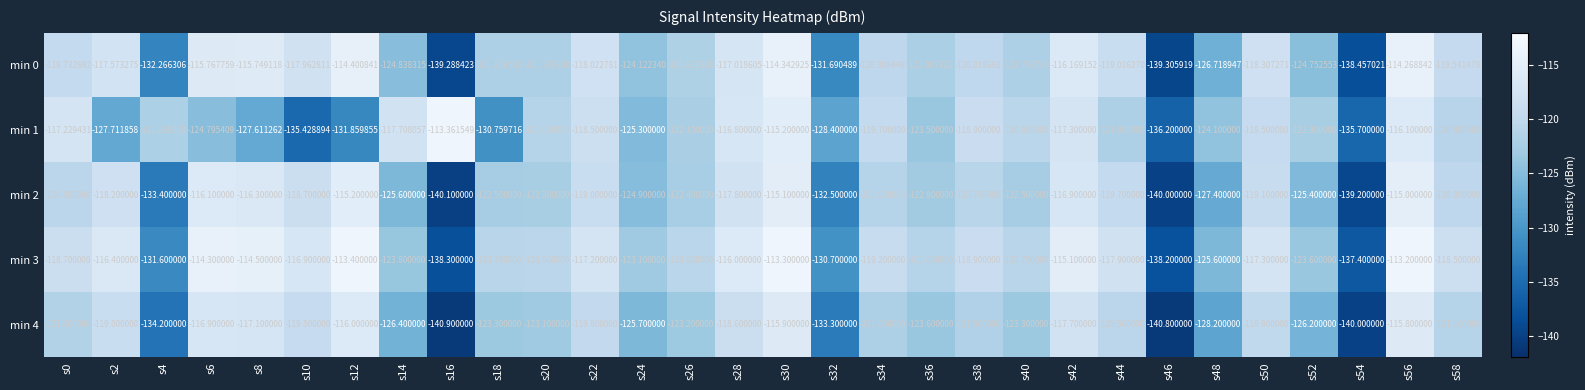

Rank the series by their maximum value, from highest to lowest.

min 3, min 1, min 0, min 2, min 4